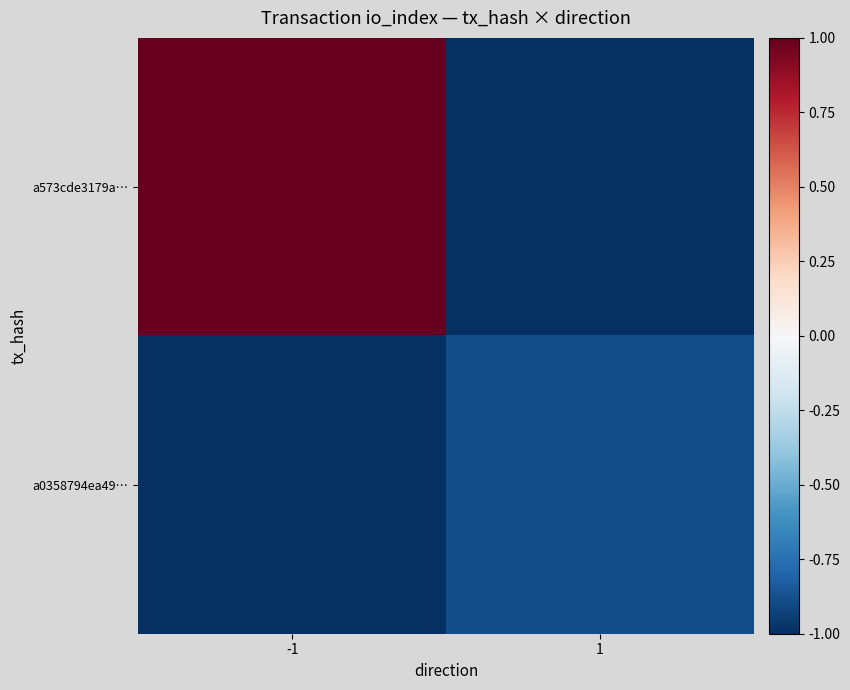

Count the number of data series in this chart.

2